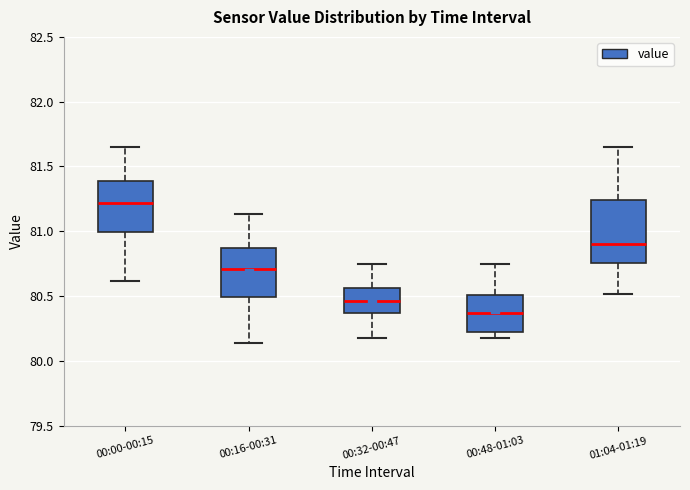

Comparing the boxes themselves (not the whiskers), which one is the tallest?

01:04-01:19